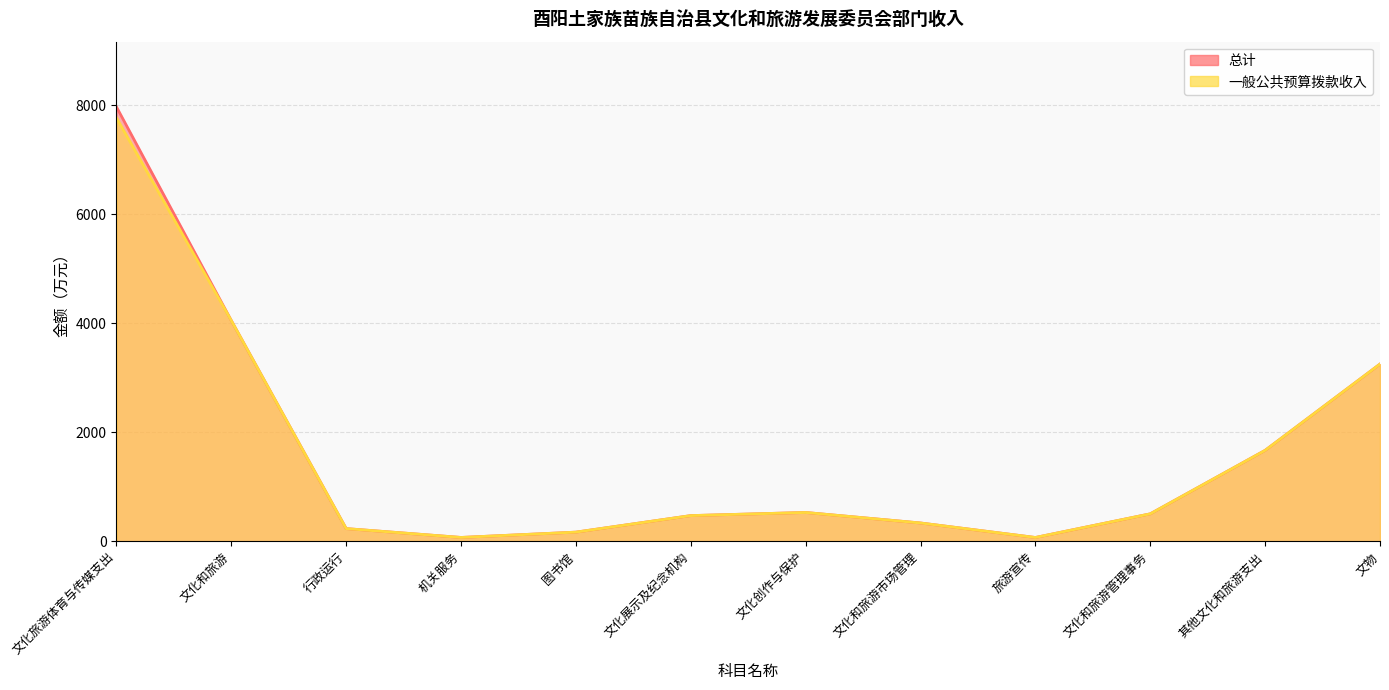

At which label does 一般公共预算拨款收入 first exceed 504?

文化旅游体育与传媒支出